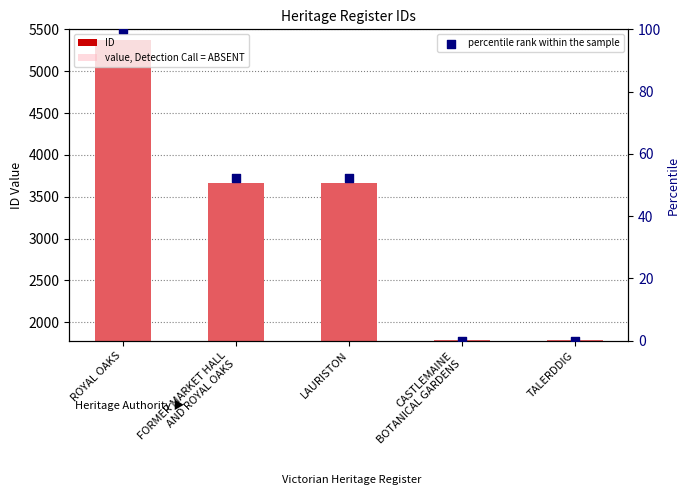

Which series has the largest total across all categories?

ID